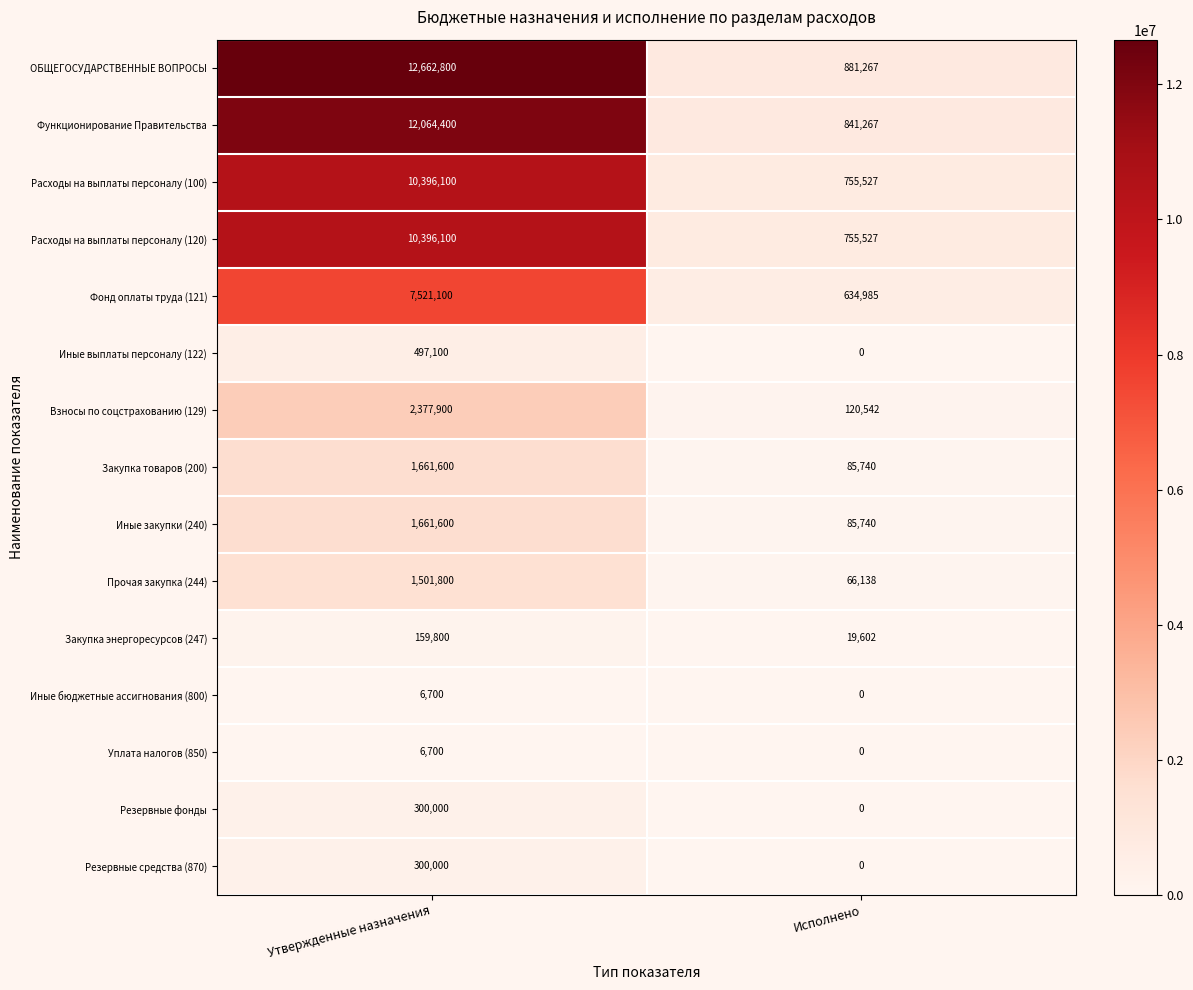

At which category does the chart reach its peak across all series?

Утвержденные назначения